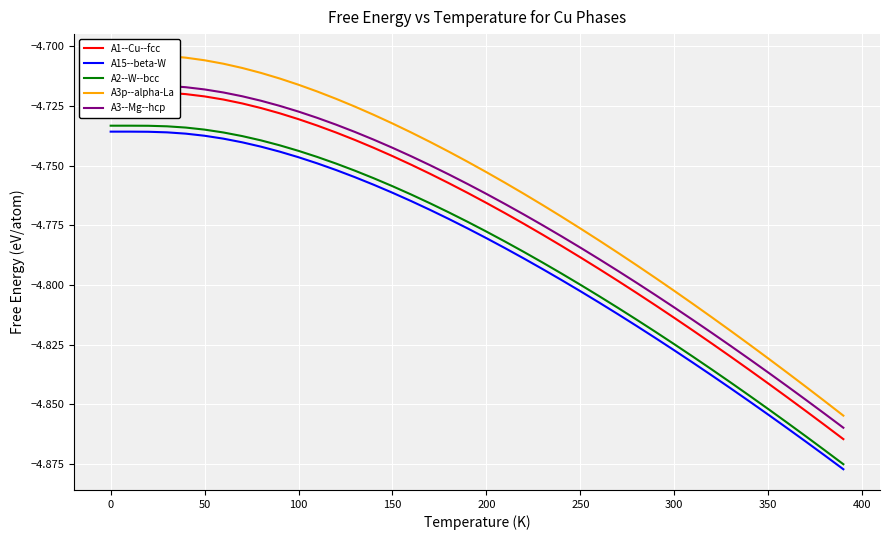

What is the lowest value of the A1--Cu--fcc series?

-4.9